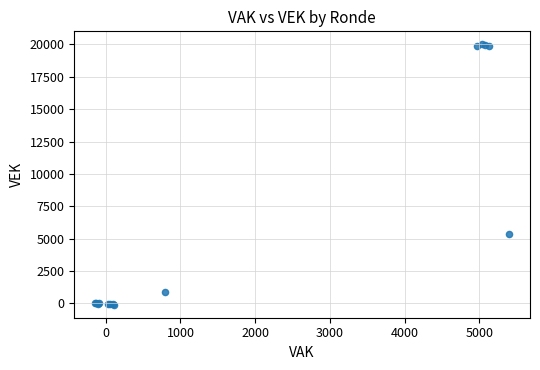

What Y value in the scatter plot is closest to 9949?

5345.6